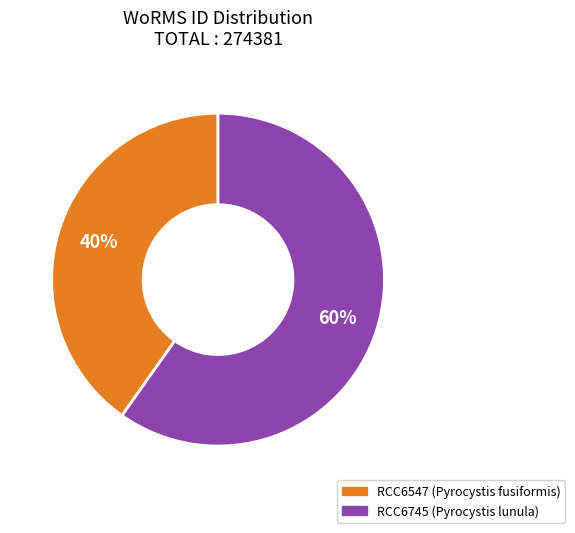

Do RCC6745 (Pyrocystis lunula) and RCC6547 (Pyrocystis fusiformis) together represent more than half of the pie?

Yes